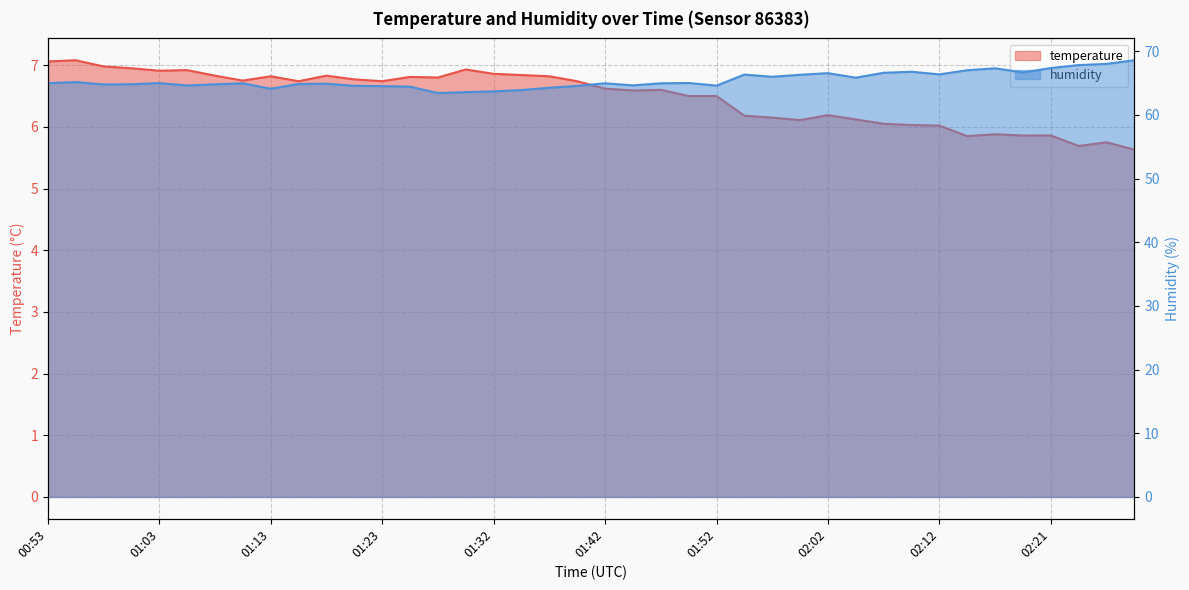

Which series has the widest spread of values?

humidity